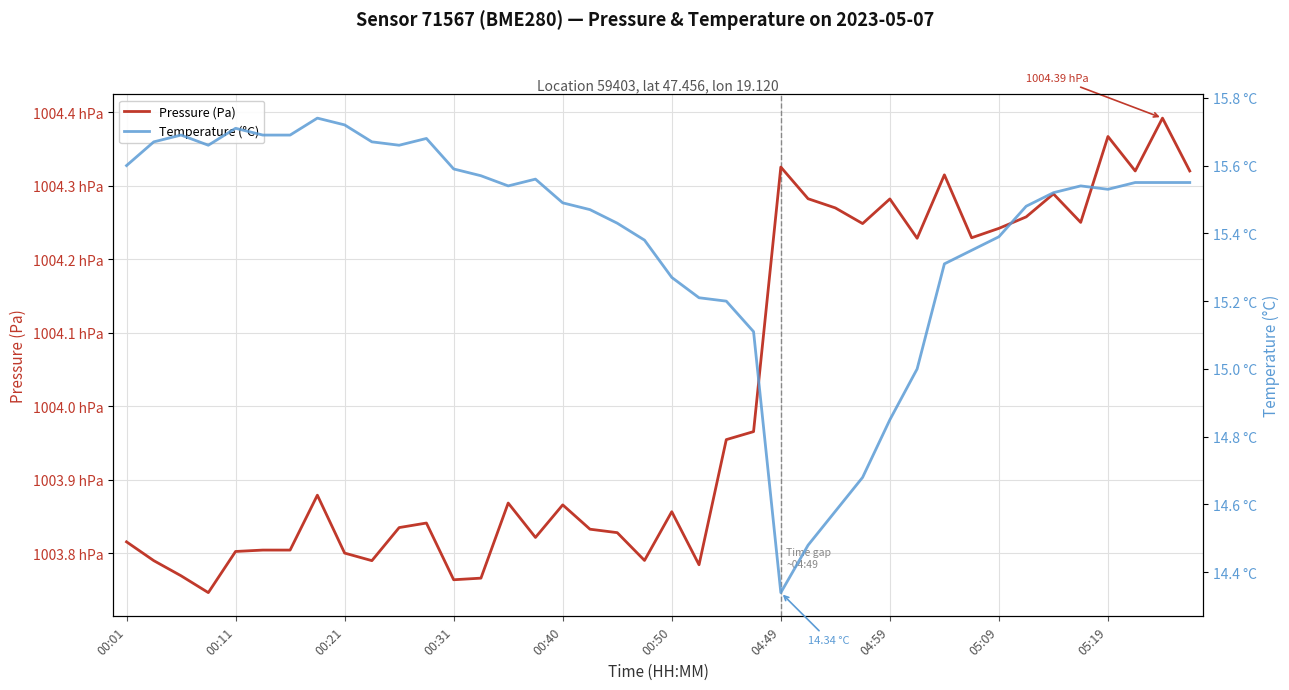

Which series has the largest total across all categories?

Pressure (Pa)